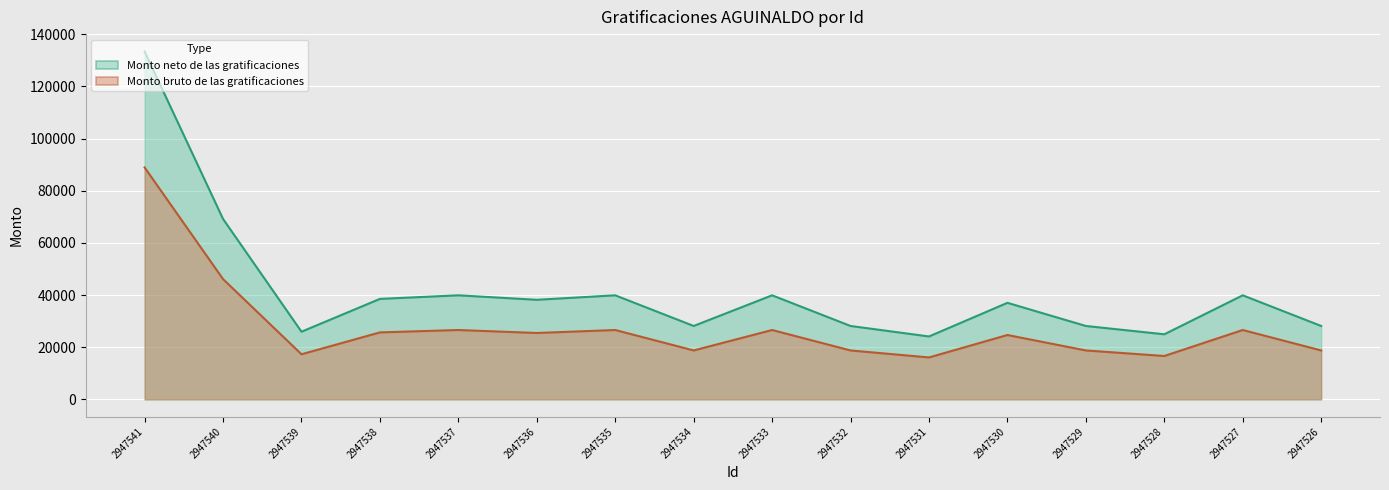

Where is Monto bruto de las gratificaciones nearest to the value 78764?

2947540